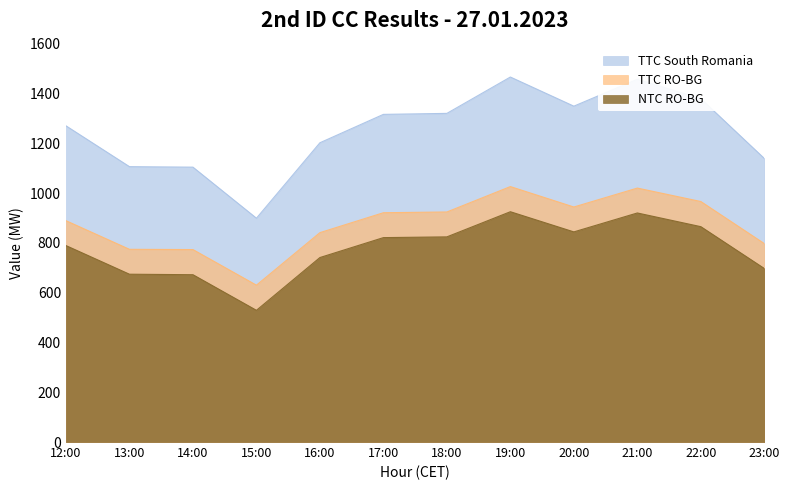

What is the difference between the TTC RO-BG values at 17:00 and 12:00?

32